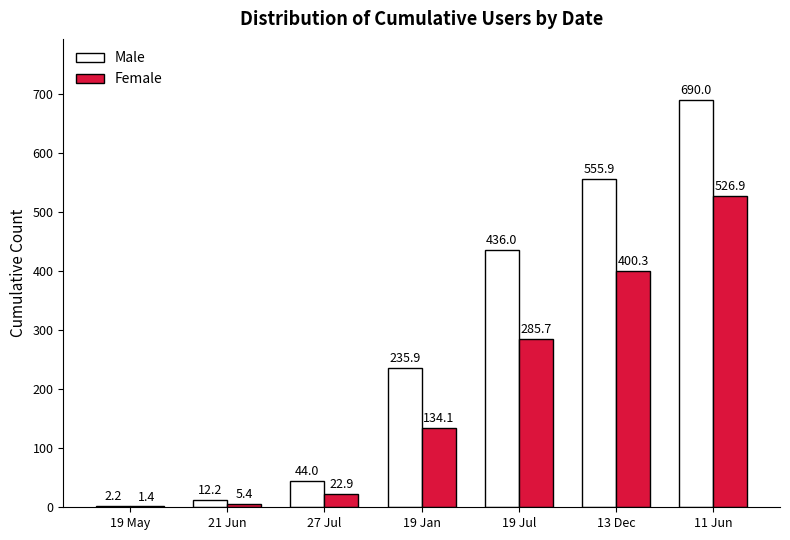

Which series has the largest total across all categories?

Male